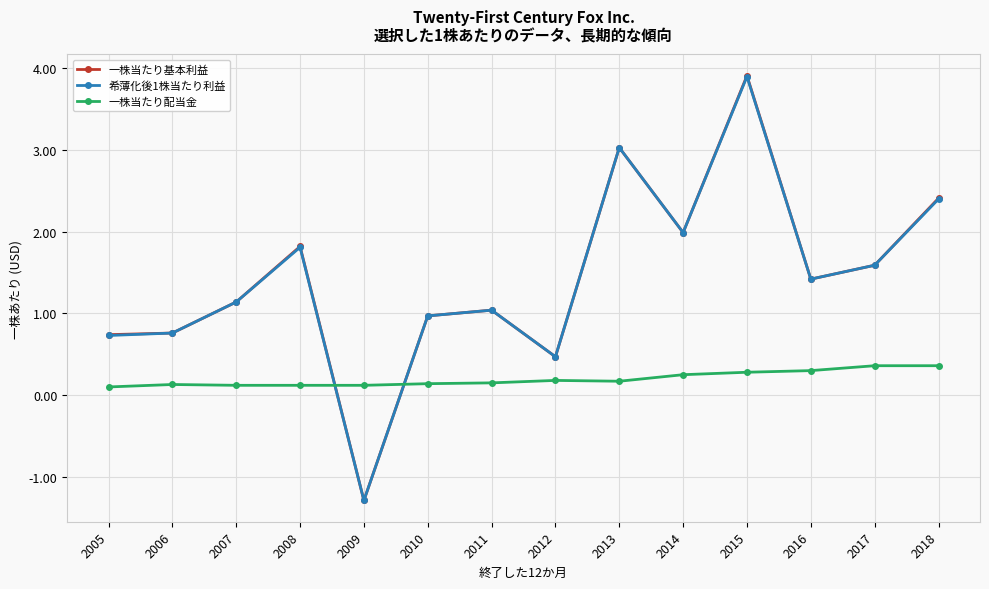

What is the value of the 一株当たり配当金 point at the 11th from the left?

0.3